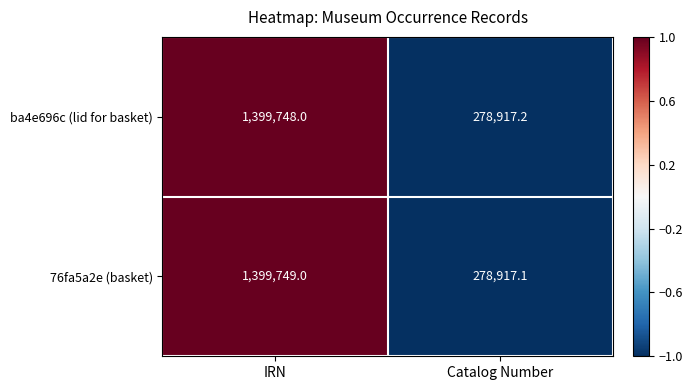

Reading left to right, transcribe all the data shown in this chart.

ba4e696c (lid for basket): 1399748.0	278917.2
76fa5a2e (basket): 1399749.0	278917.1